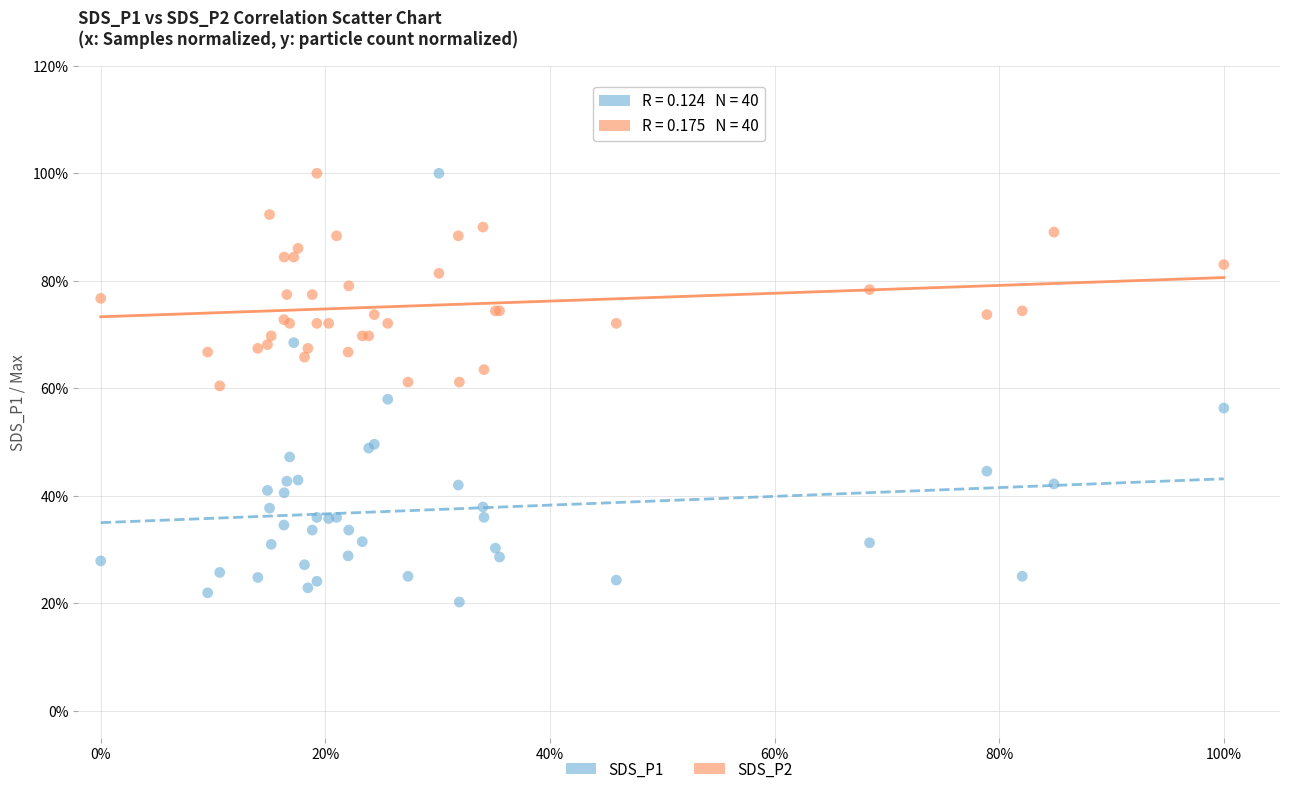

Which series has the widest spread of Y values?

SDS_P1